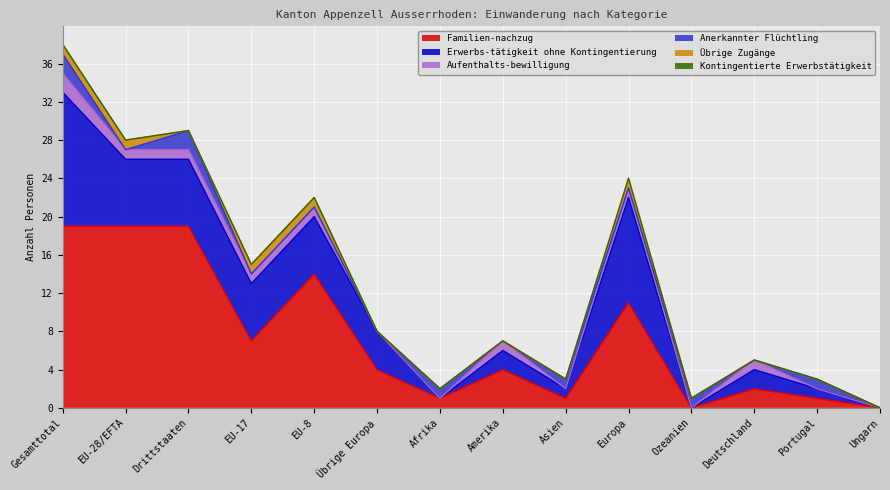

Is it true that Familien-nachzug equals 6 at Übrige Europa?

False